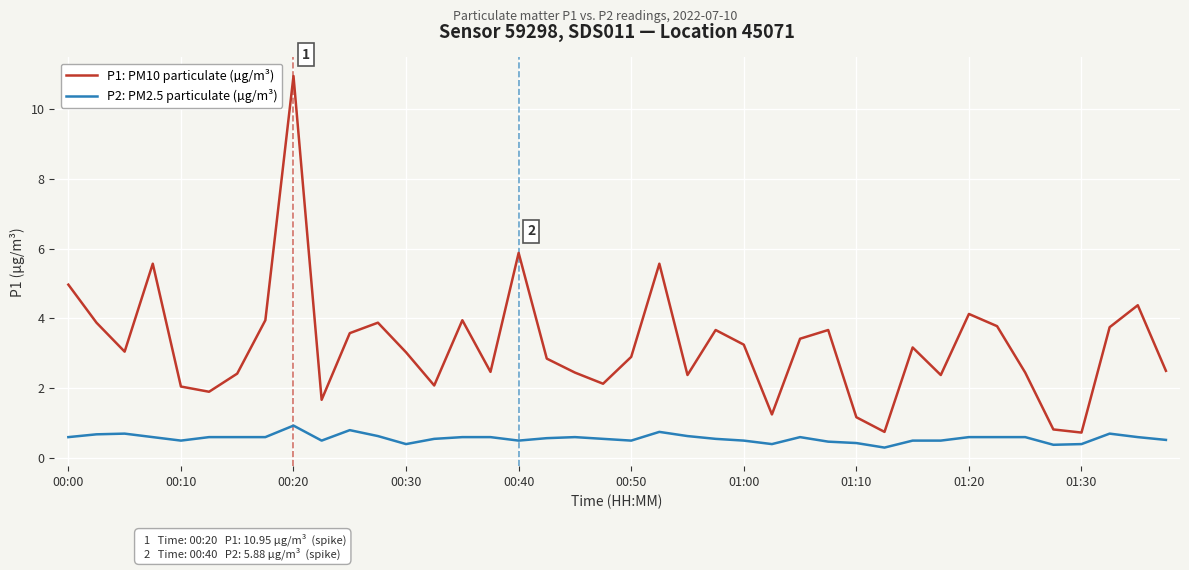

What is the highest value of the P2: PM2.5 particulate (µg/m³) series?

0.9